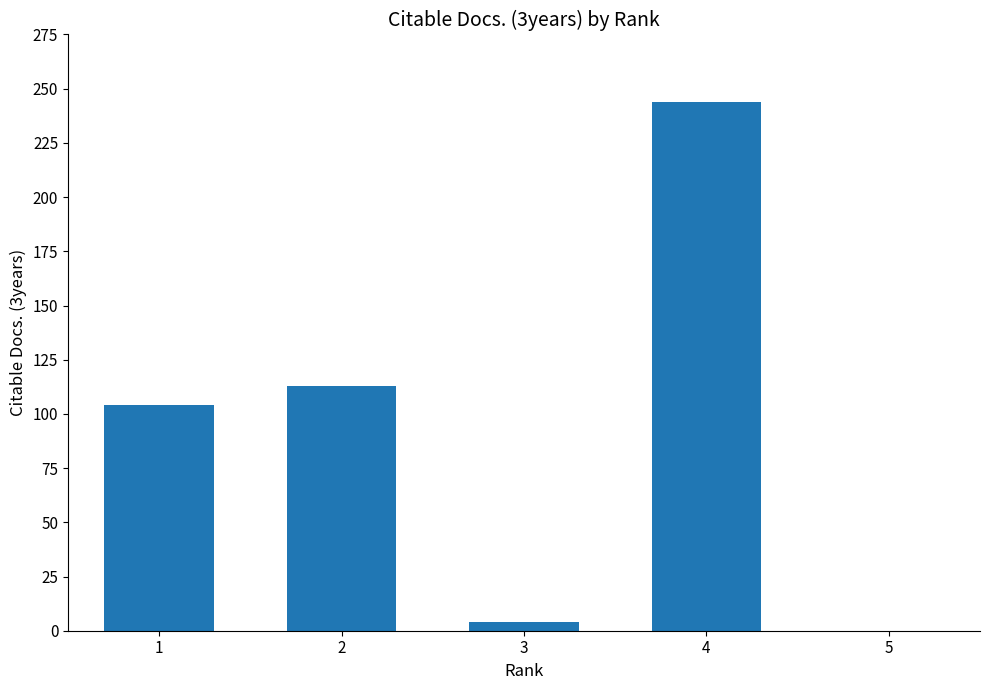

Is it true that the value at 3 is 4?

True